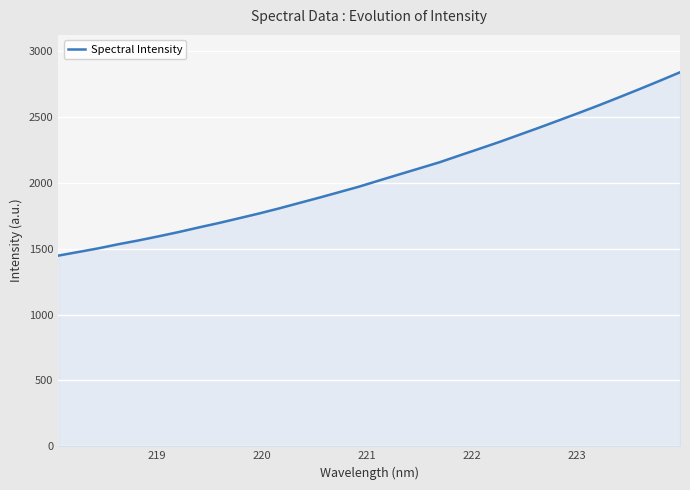

What is the difference between the maximum and minimum values?

1391.1